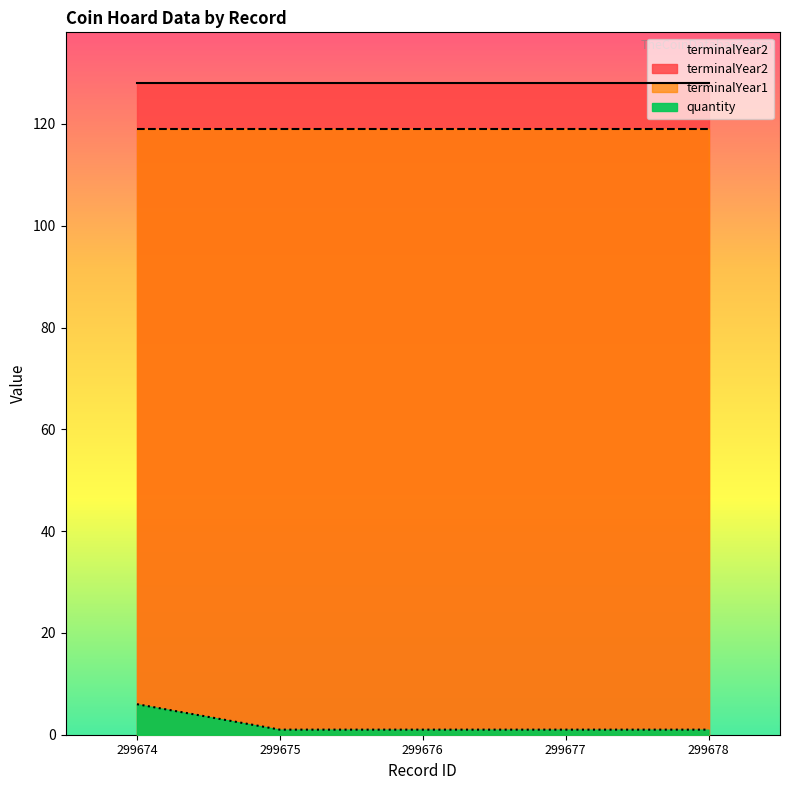

Which series has the largest range (max minus min)?

quantity